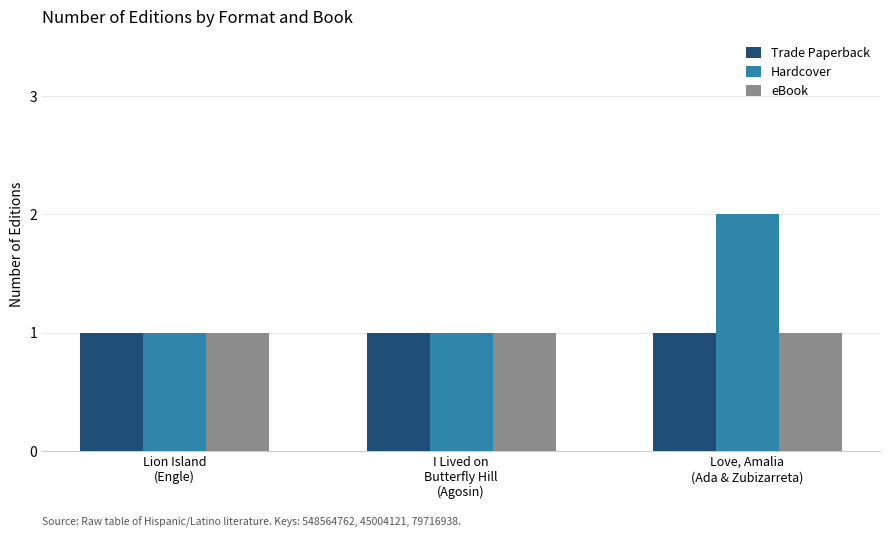

What is the approximate value of Trade Paperback at I Lived on
Butterfly Hill
(Agosin)?

1